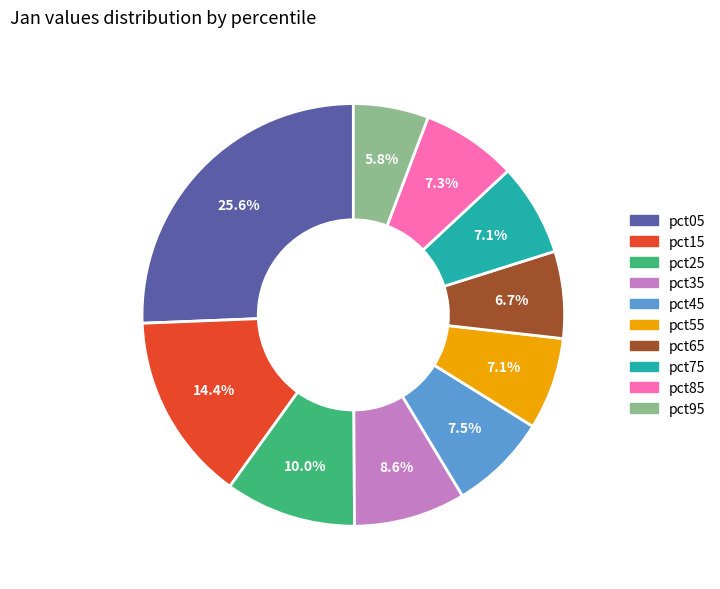

Which category has the biggest portion of the pie?

pct05